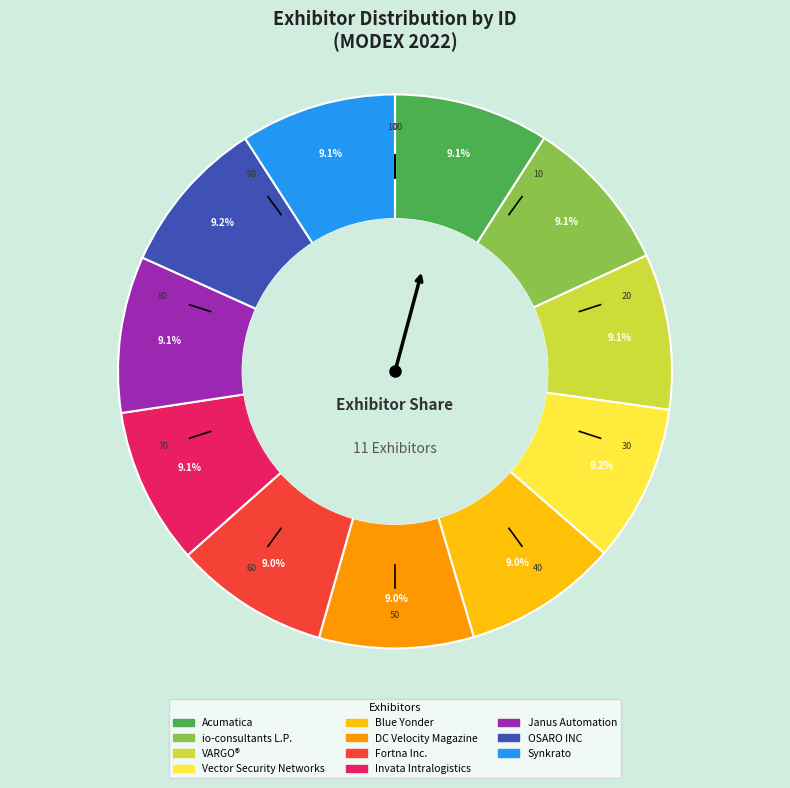

Is there a majority slice in this chart?

No